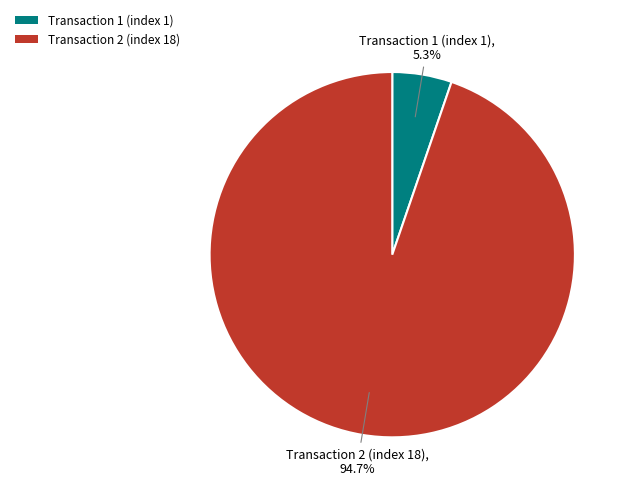

What is the majority slice?

Transaction 2 (index 18)